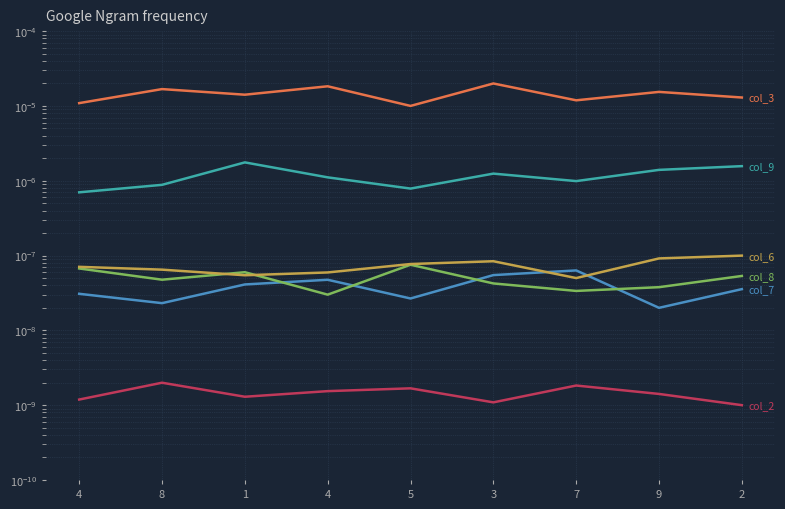

Which series has the widest spread of values?

col_3